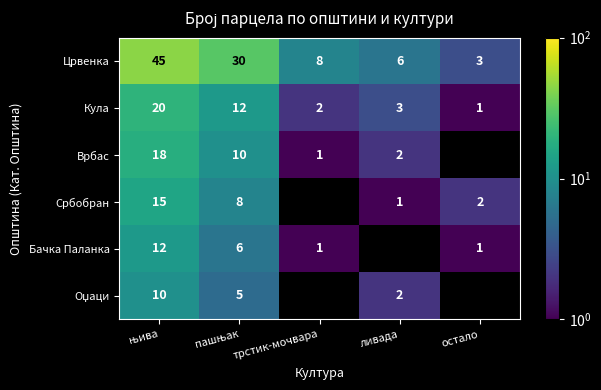

True or false: Црвенка has a value of 8 at трстик-мочвара.

True